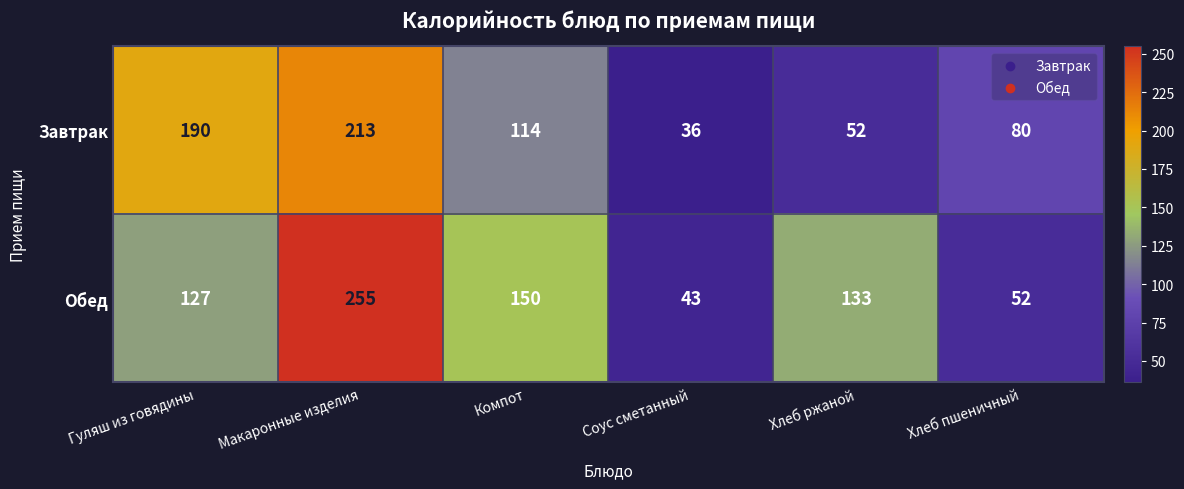

Is it true that Обед equals 52 at Хлеб пшеничный?

True